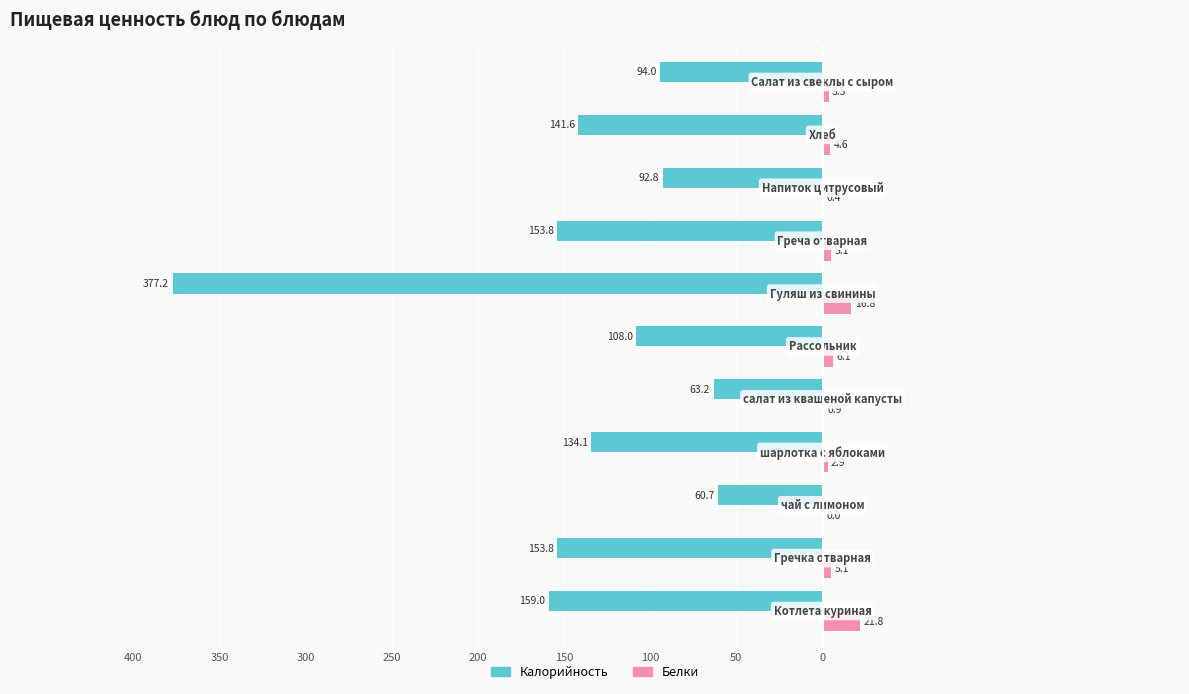

What are all the series names shown in the legend?

Калорийность, Белки